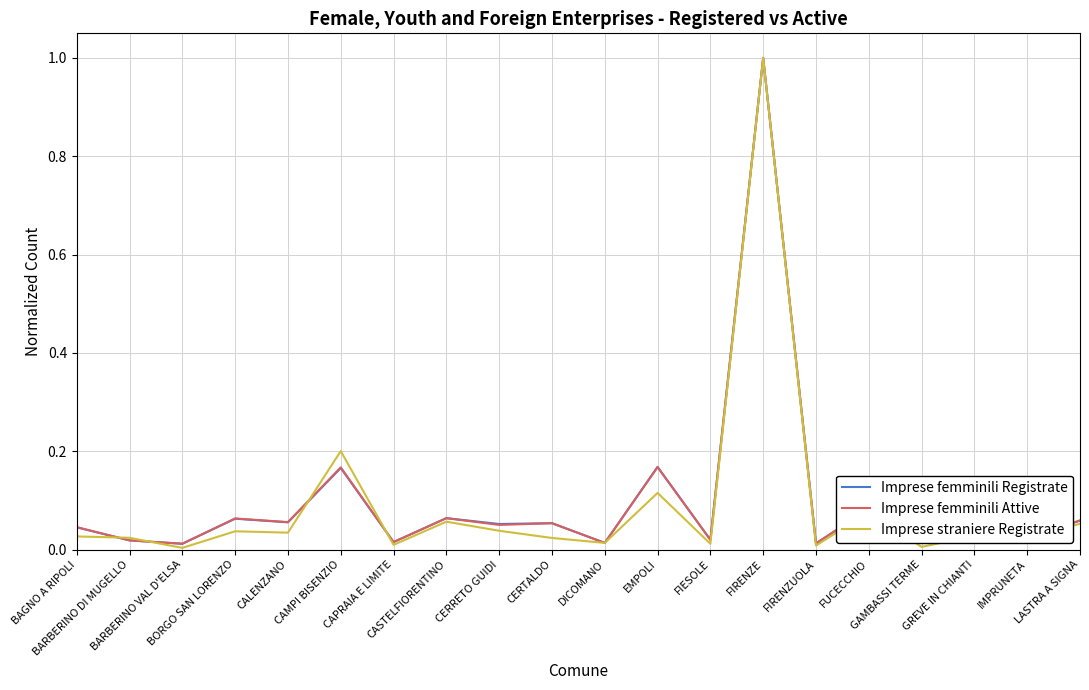

What is the highest value of the Imprese straniere Registrate series?

1.0